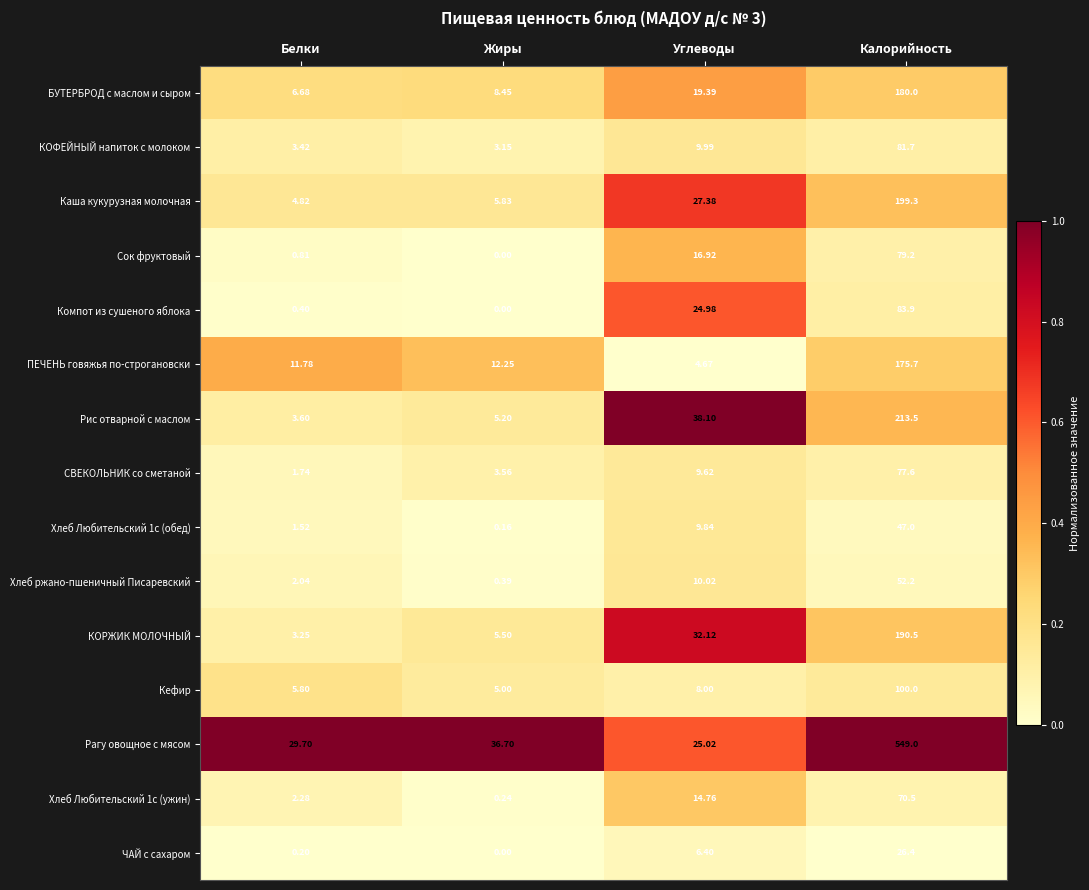

At which label does Кефир reach its minimum?

Жиры